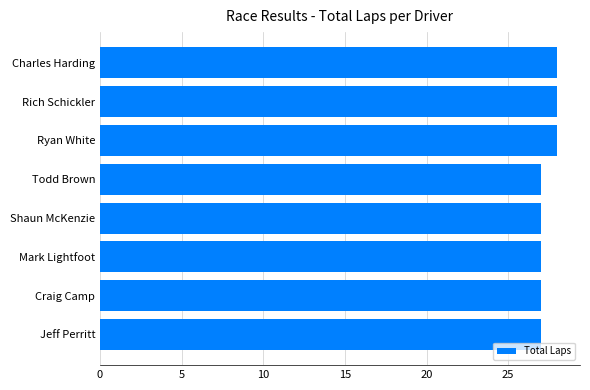

What is the label of the 7th bar from the top?

Craig Camp